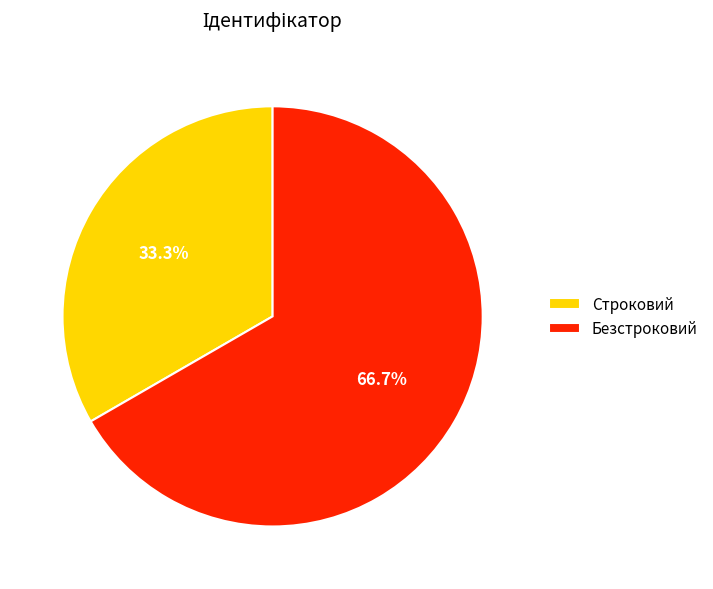

To the nearest percent, what percentage of the pie is Безстроковий?

67%